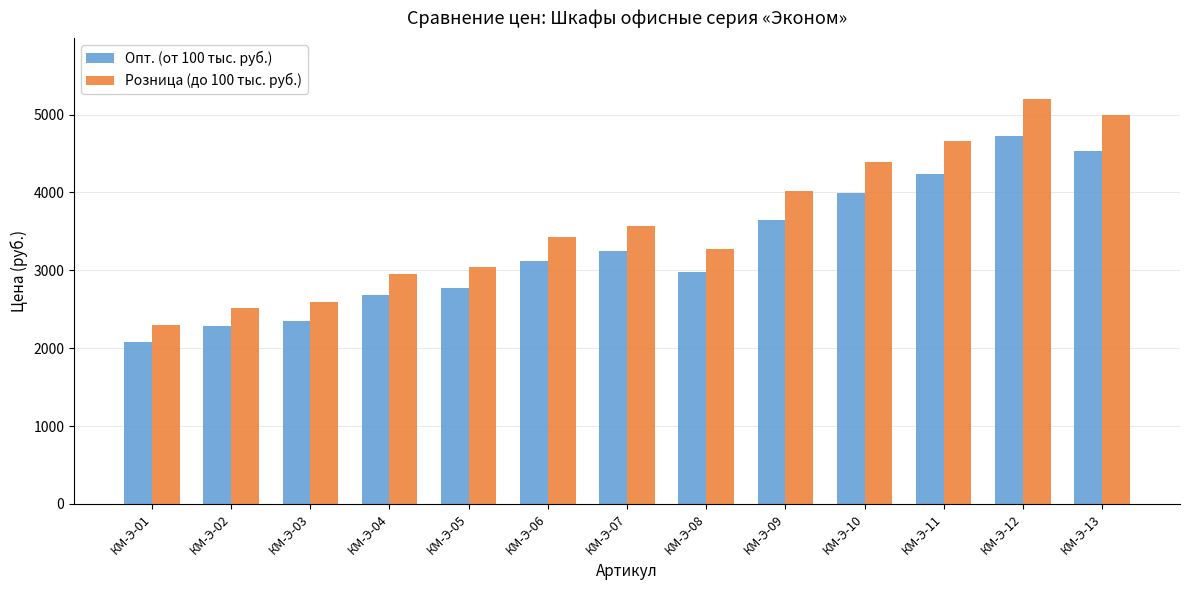

What is the value of the Опт. (от 100 тыс. руб.) bar at the 11th from the left?

4235.0